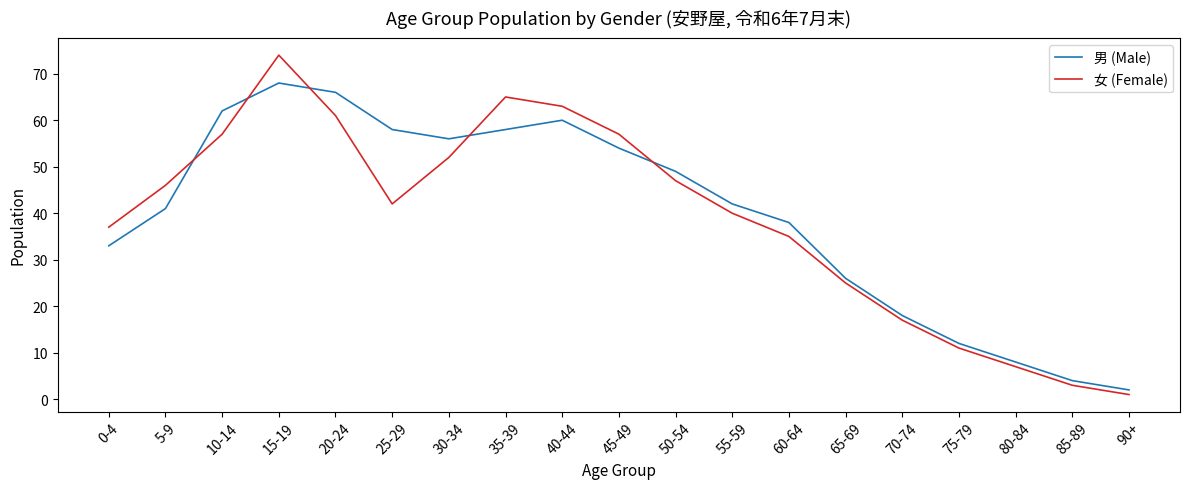

Is the value of 男 (Male) at 50-54 greater than the value of 女 (Female) at 90+?

Yes